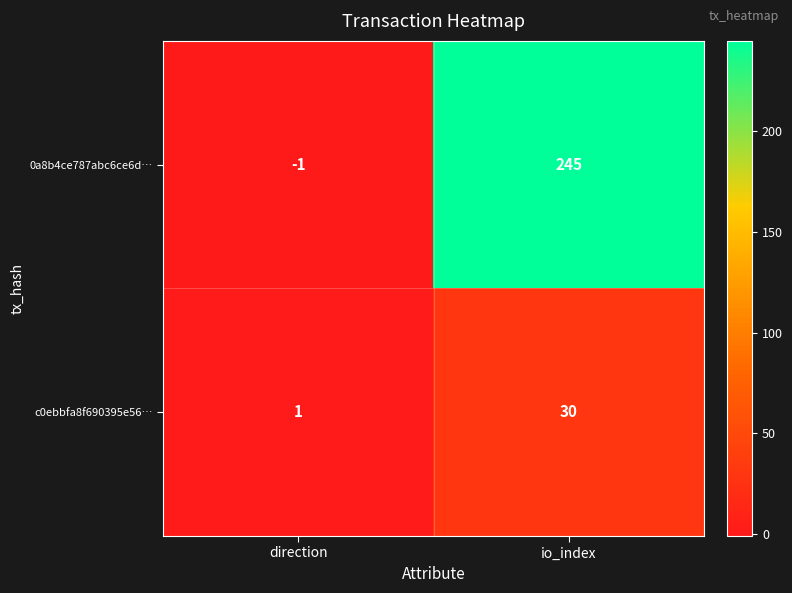

How many series are shown in this chart?

2